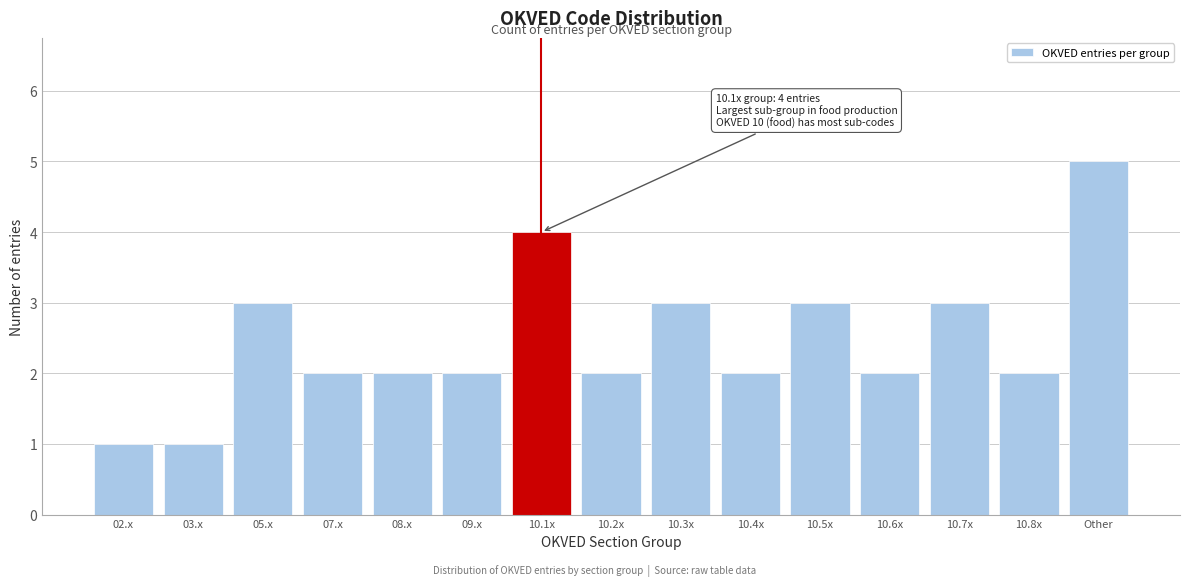

Reading left to right, extract all data points from this chart.

1	1	3	2	2	2	4	2	3	2	3	2	3	2	5